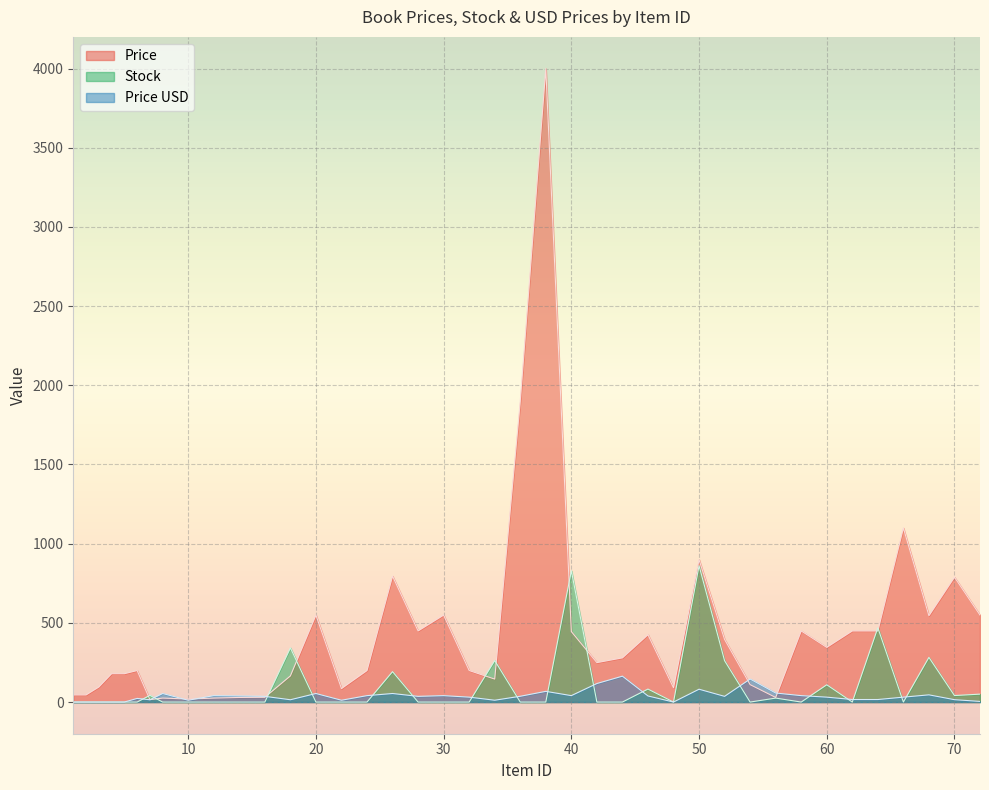

What is the difference between the second highest and second lowest values in the Stock series?

829.0